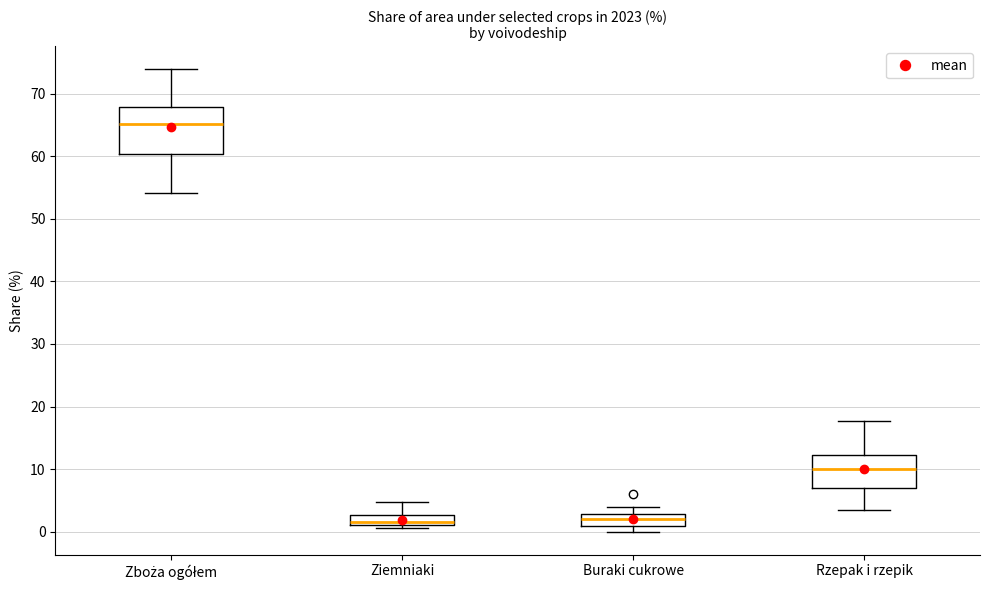

Which box's median line is the highest?

Zboża ogółem